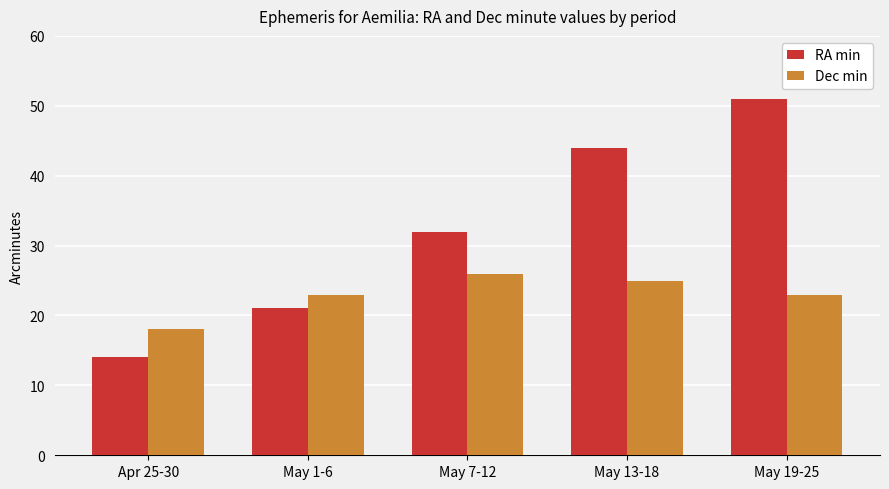

What is the difference between the second highest and second lowest values in the Dec min series?

2